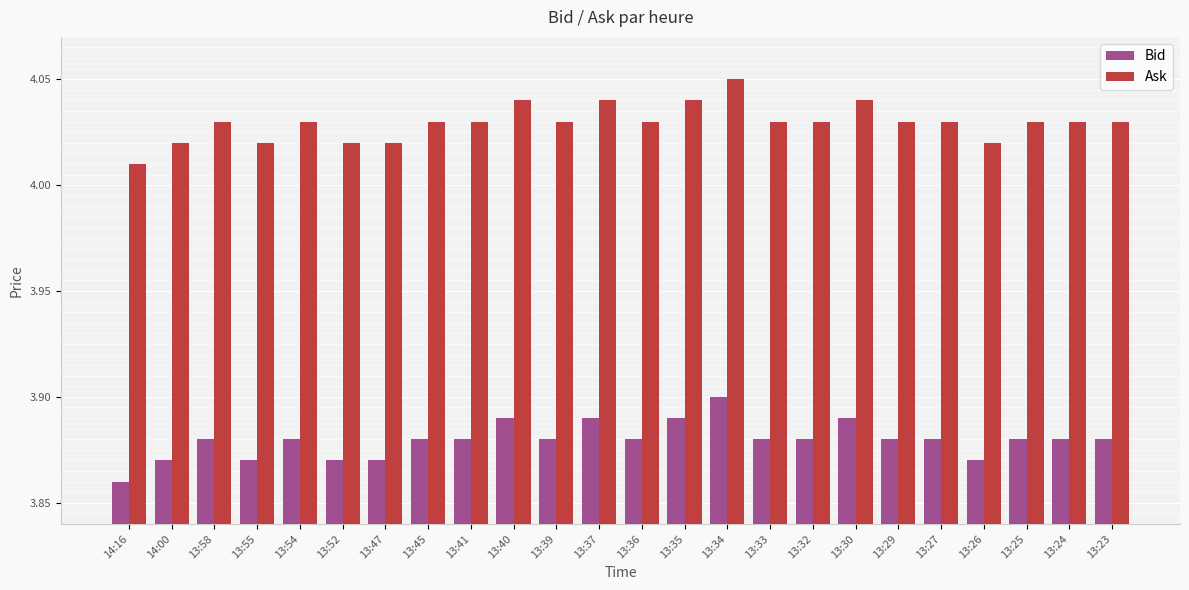

Which category has the highest value across all series?

13:34